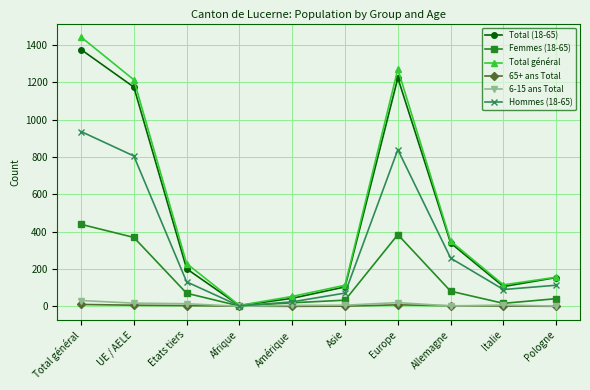

Which series has the widest spread of values?

Total général